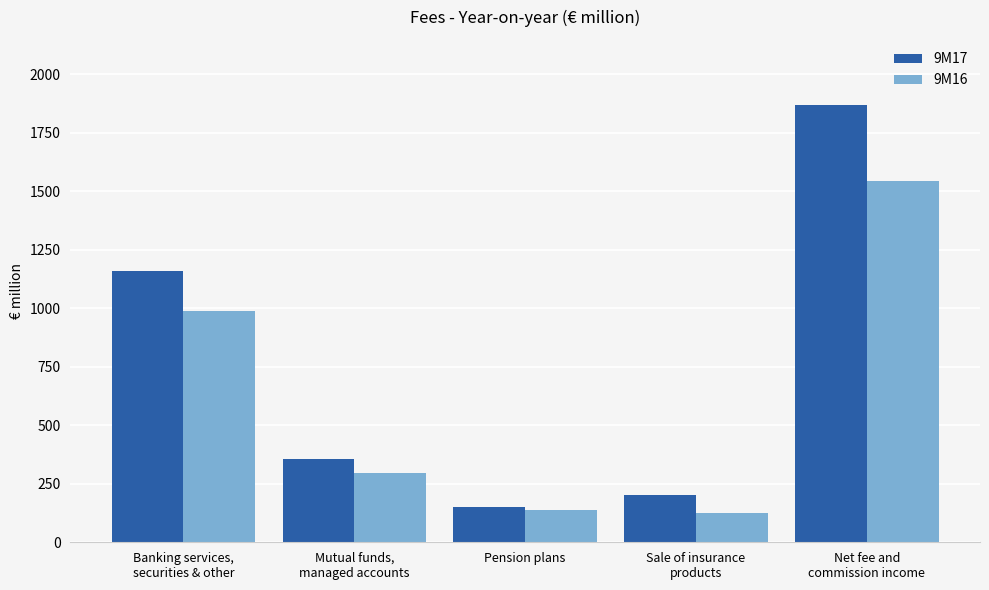

What is the average value of the 9M17 series?

747